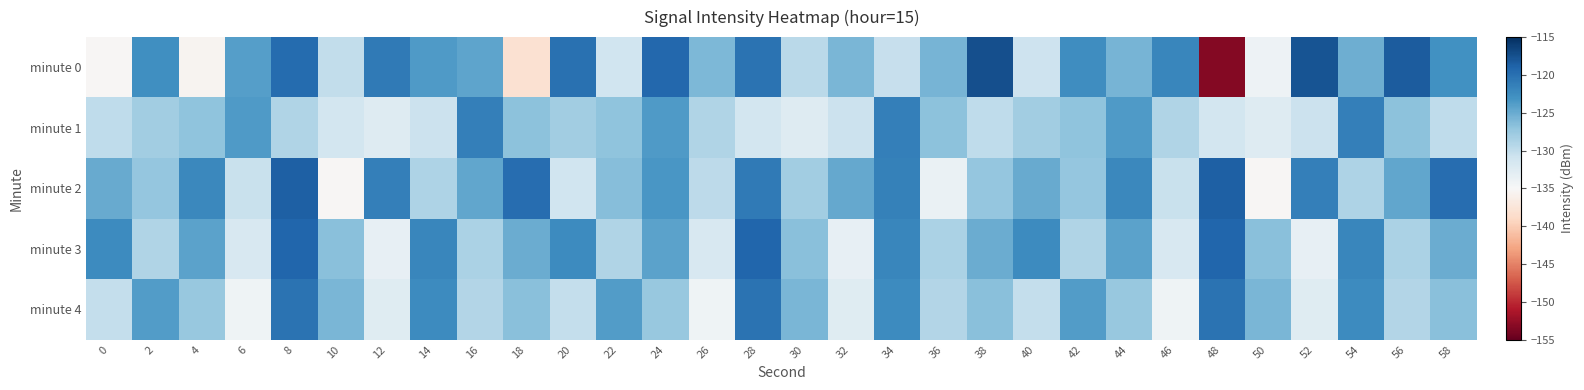

List the series in order of their peak value, highest first.

minute 0, minute 2, minute 3, minute 4, minute 1